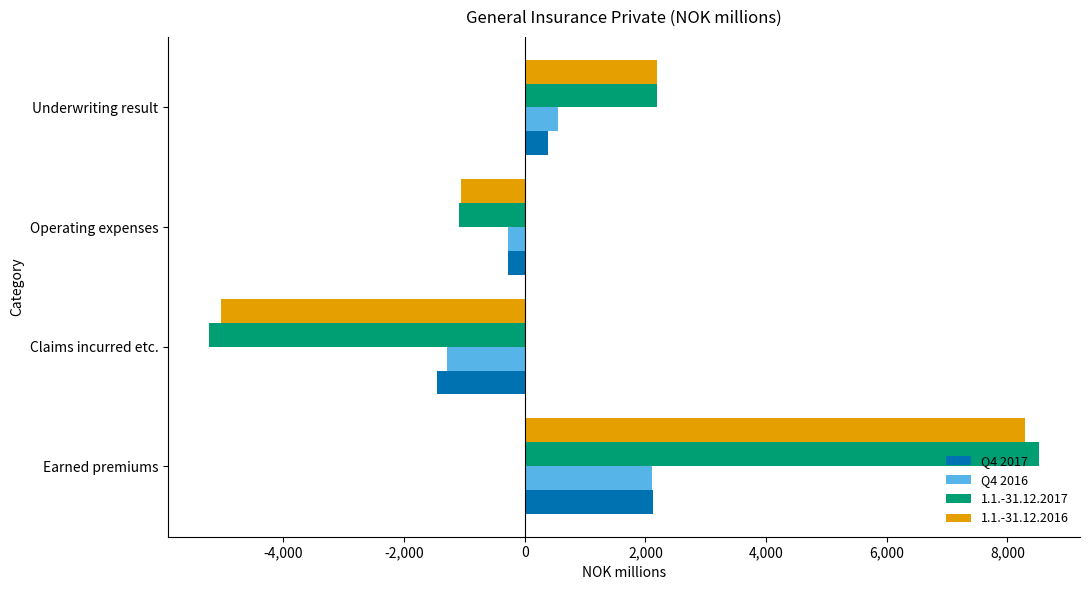

True or false: 1.1.-31.12.2017 has a value of 3171.4 at Underwriting result.

False